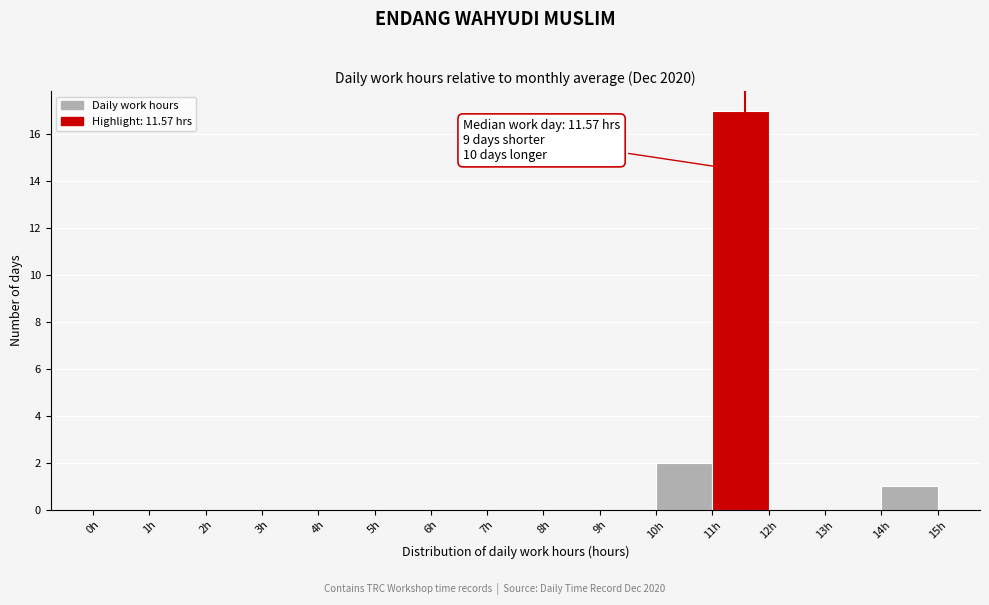

Which range on the x-axis has the tallest bar?

11 to 12